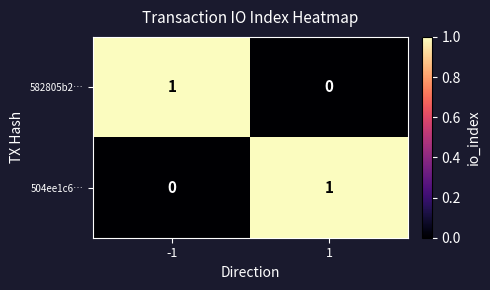

True or false: 582805b2… has a value of 0 at -1.

False